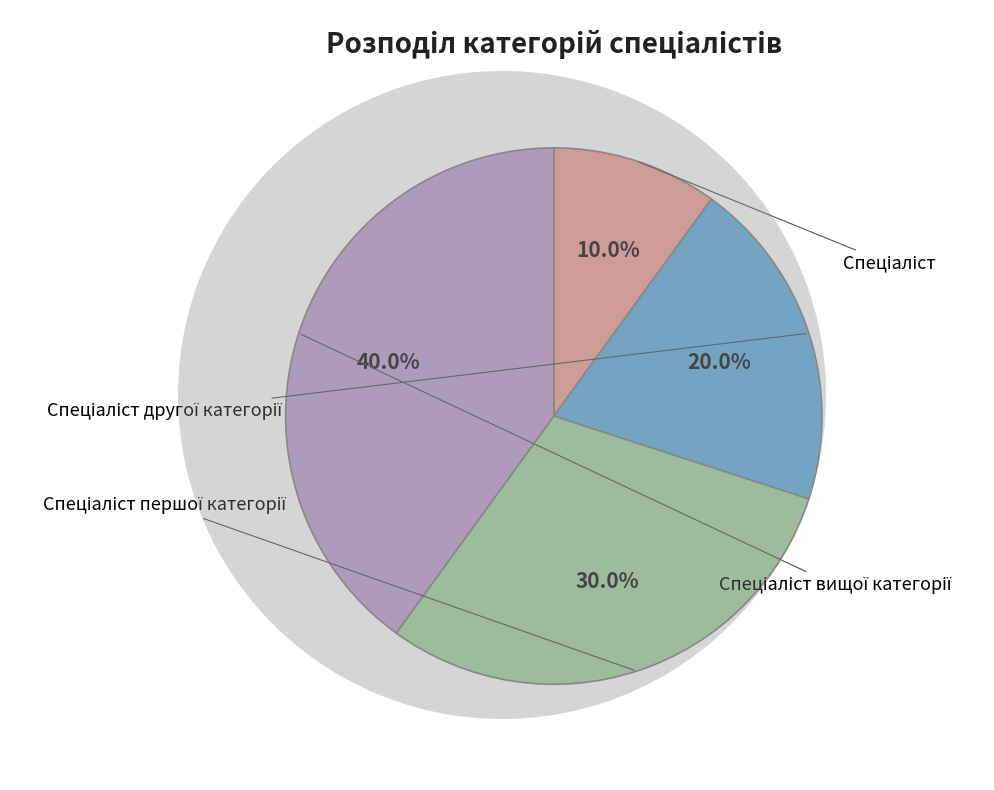

To the nearest percent, what is the difference between the largest and smallest slice percentages?

30%